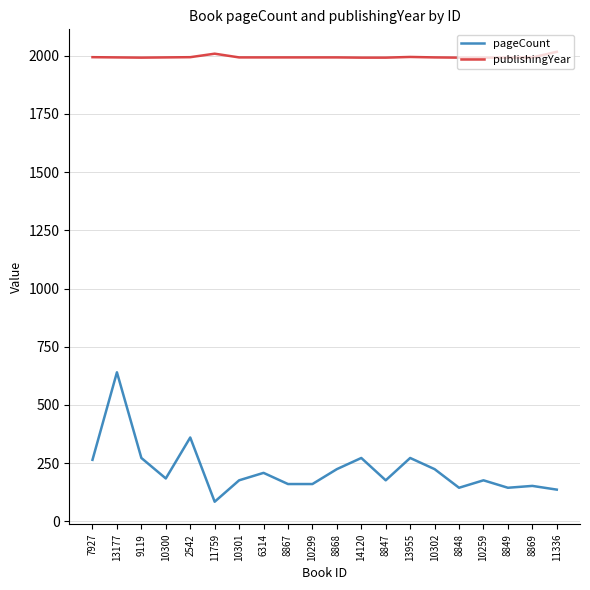

What is the difference between the maximum and minimum values in the publishingYear series?

25